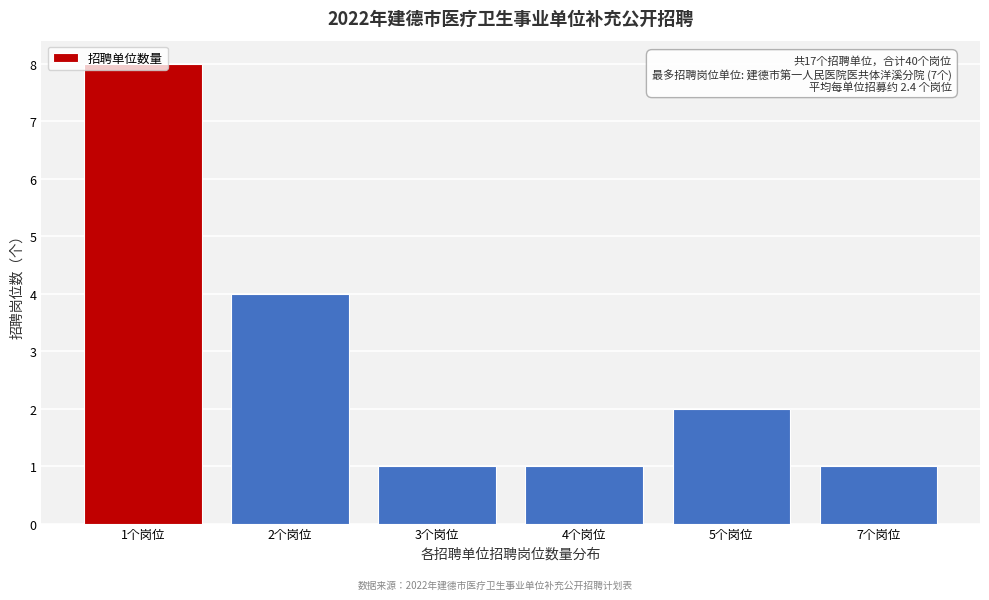

What is the label of the 3rd bar from the right?

4个岗位